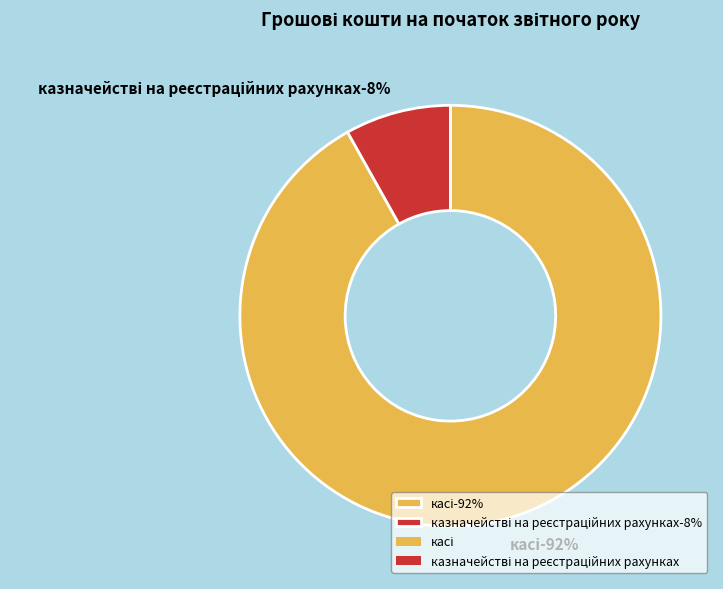

To the nearest percent, what is the difference between the largest and smallest slice percentages?

84%